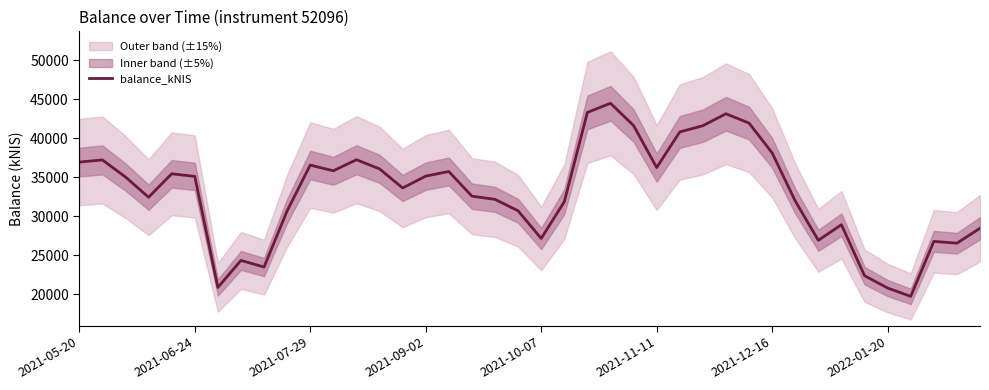

How many data points does each series have?

40